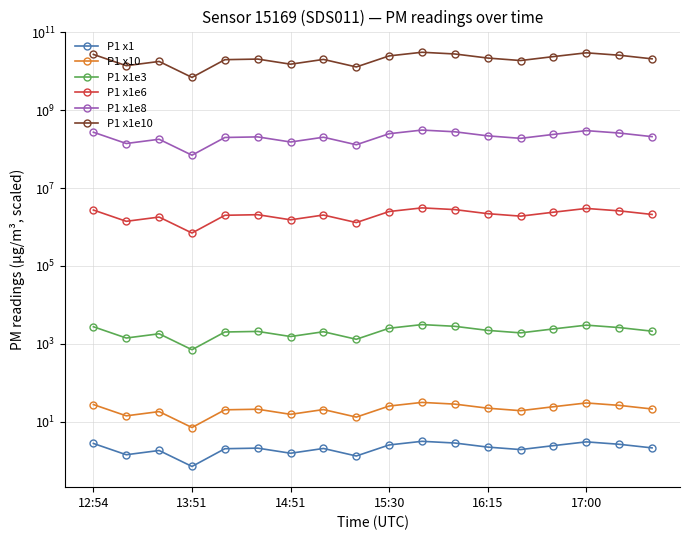

How many lines are shown in the chart?

6